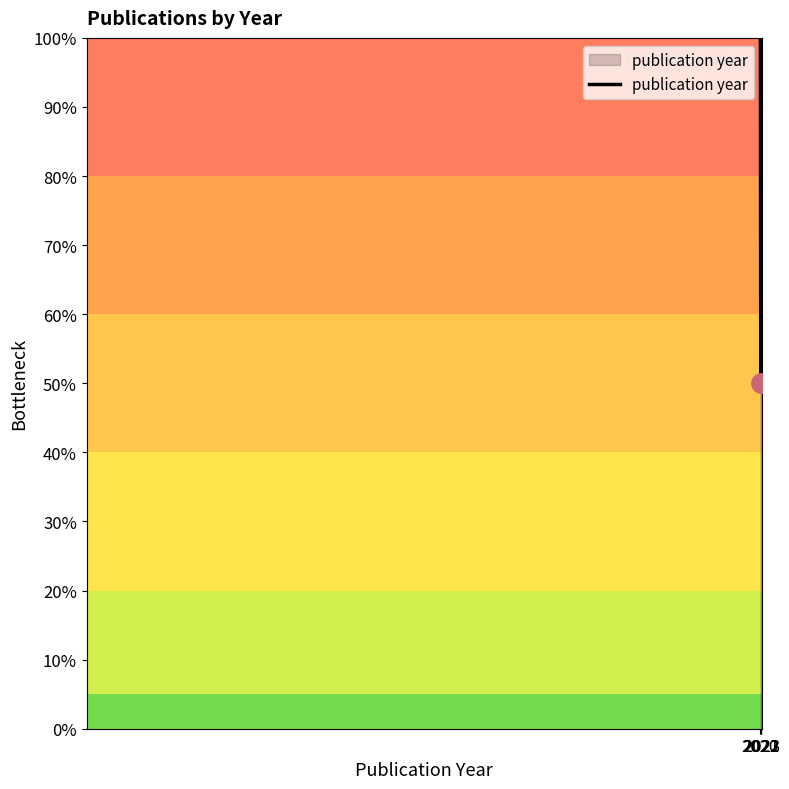

True or false: the data has more than 1 interior local peaks.

False